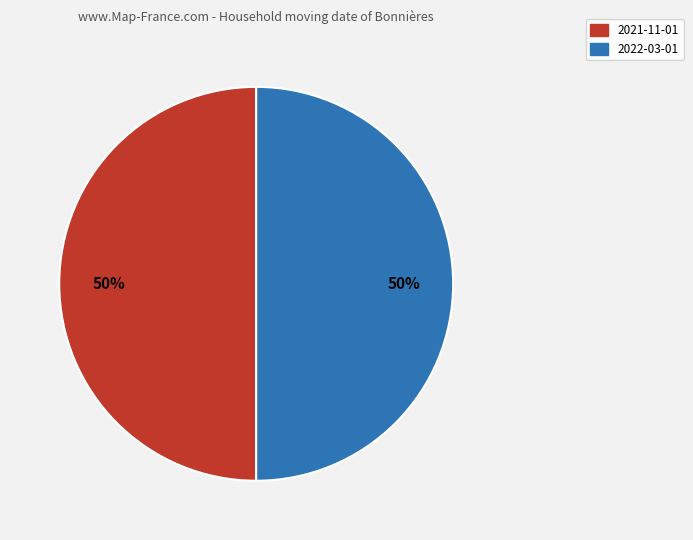

Approximately how many times larger is the value at 2022-03-01 compared to 2021-11-01?

1.0